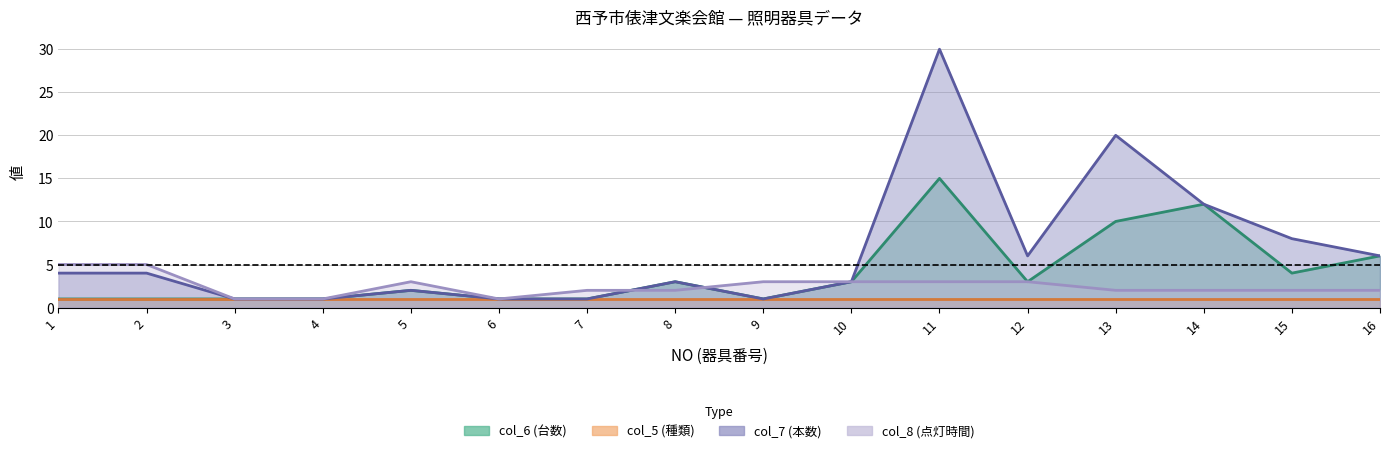

How many intersections are there between col_8 (点灯時間) and col_7 (本数)?

2